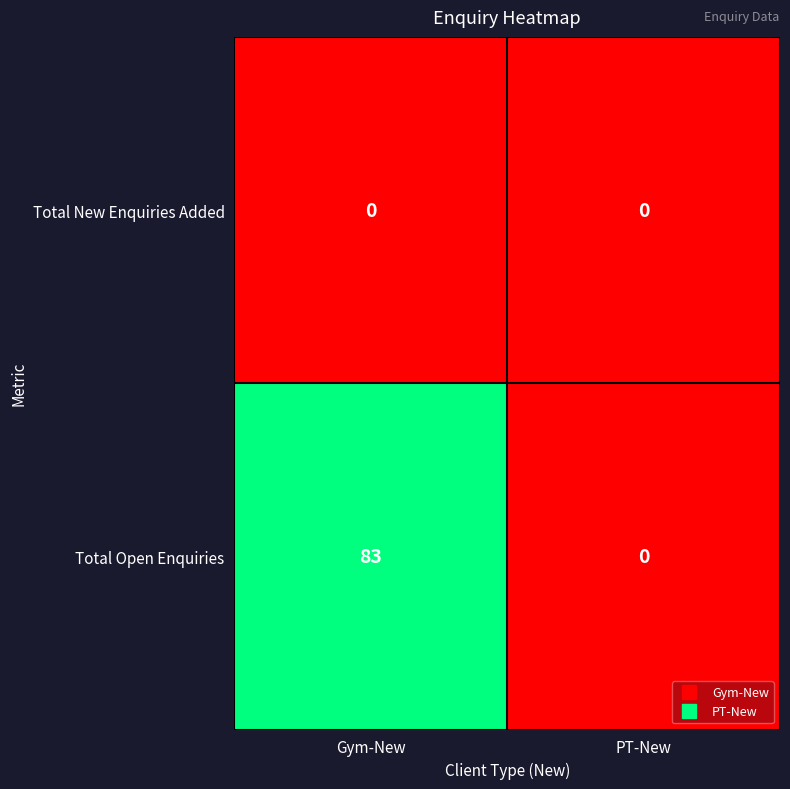

What is the greatest value displayed?

83